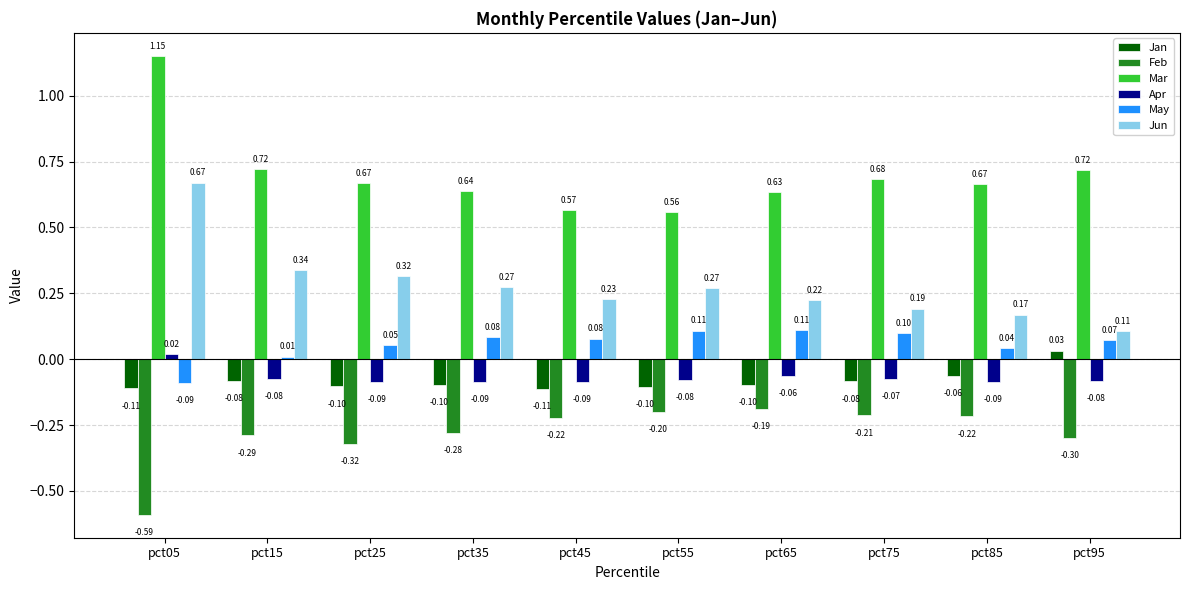

List the series in order of their peak value, lowest first.

Feb, Apr, Jan, May, Jun, Mar